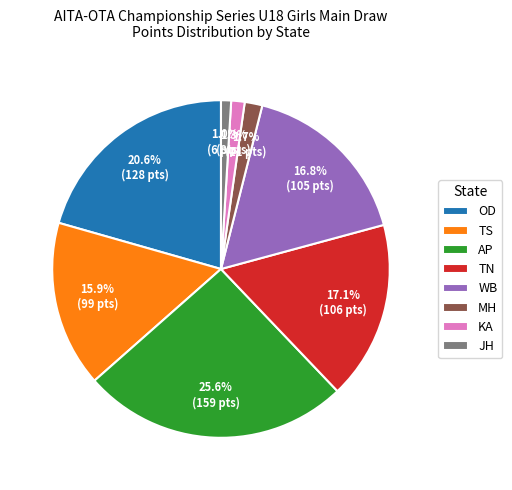

To the nearest percent, what percentage of the pie is TN?

17%